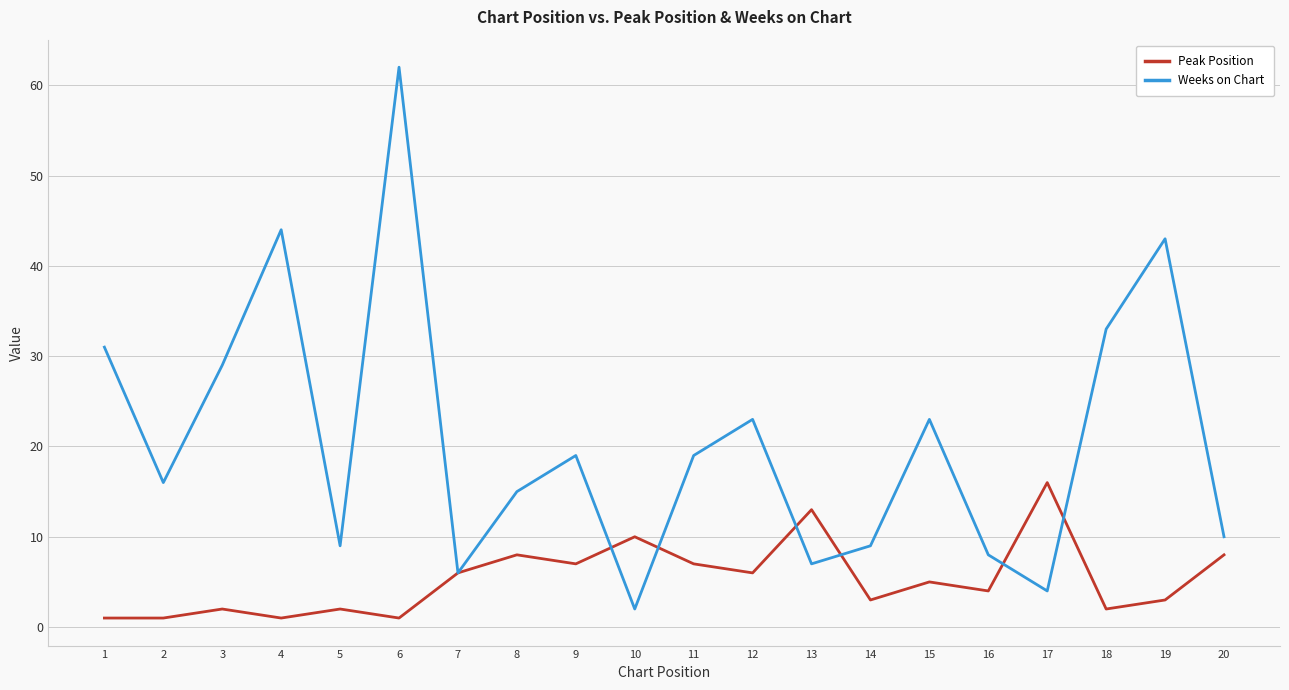

What are all the series names shown in the legend?

Peak Position, Weeks on Chart